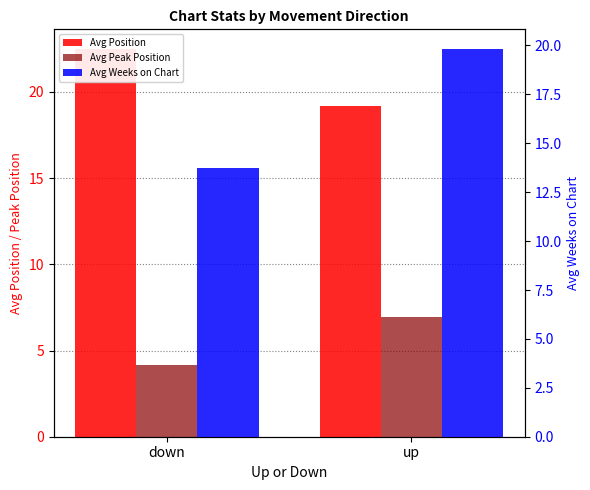

How many groups of bars are there?

2